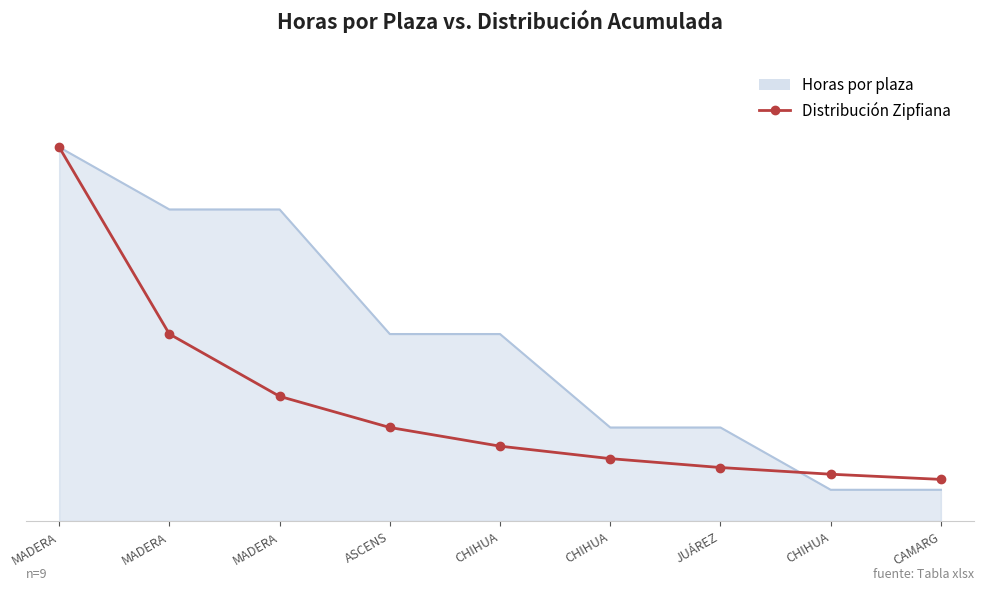

What are all the series names shown in the legend?

Horas por plaza, Distribución Zipfiana